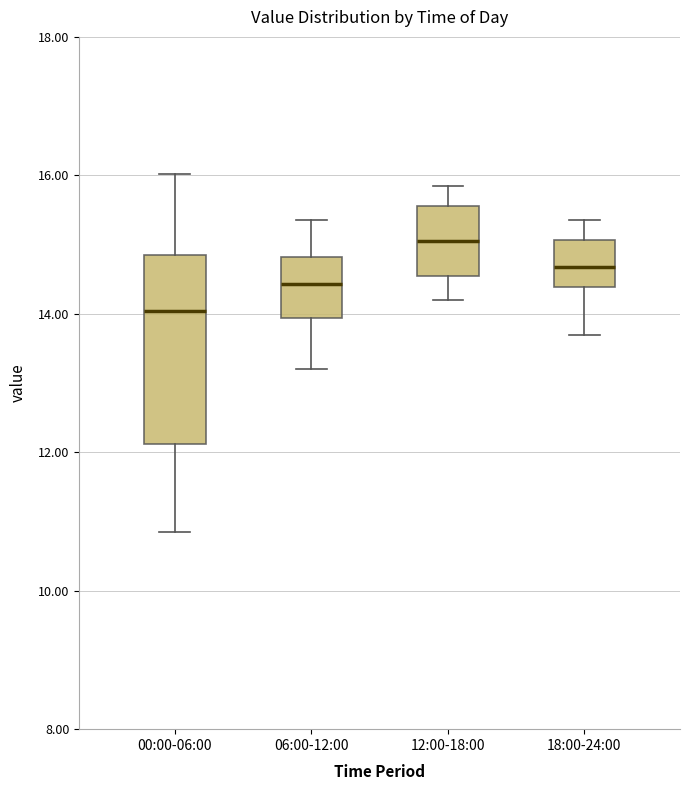

Reading left to right, read every box against the y-axis: the position of its median line, the range the box covers, and the ends of its whiskers. The values are not printed on the chart, so give them approximately, as read against the axis.

00:00-06:00: median 14.0, box 12.2 to 14.8, whiskers 10.8 to 16.0
06:00-12:00: median 14.4, box 14.0 to 14.8, whiskers 13.2 to 15.4
12:00-18:00: median 15.0, box 14.6 to 15.6, whiskers 14.2 to 15.8
18:00-24:00: median 14.6, box 14.4 to 15.0, whiskers 13.8 to 15.4